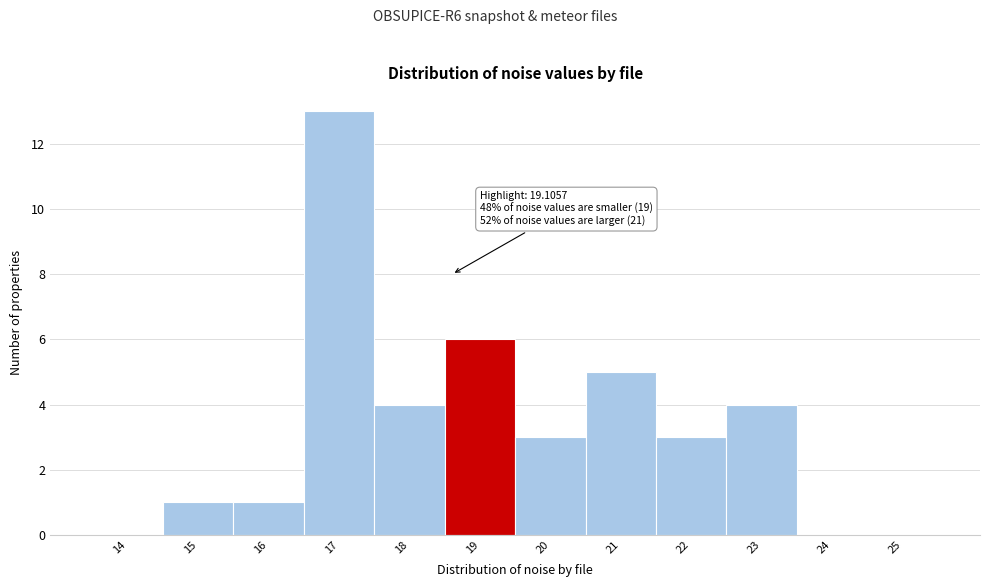

Reading left to right, list all the values displayed in this chart.

14=0	15=1	16=1	17=13	18=4	19=6	20=3	21=5	22=3	23=4	24=0	25=0